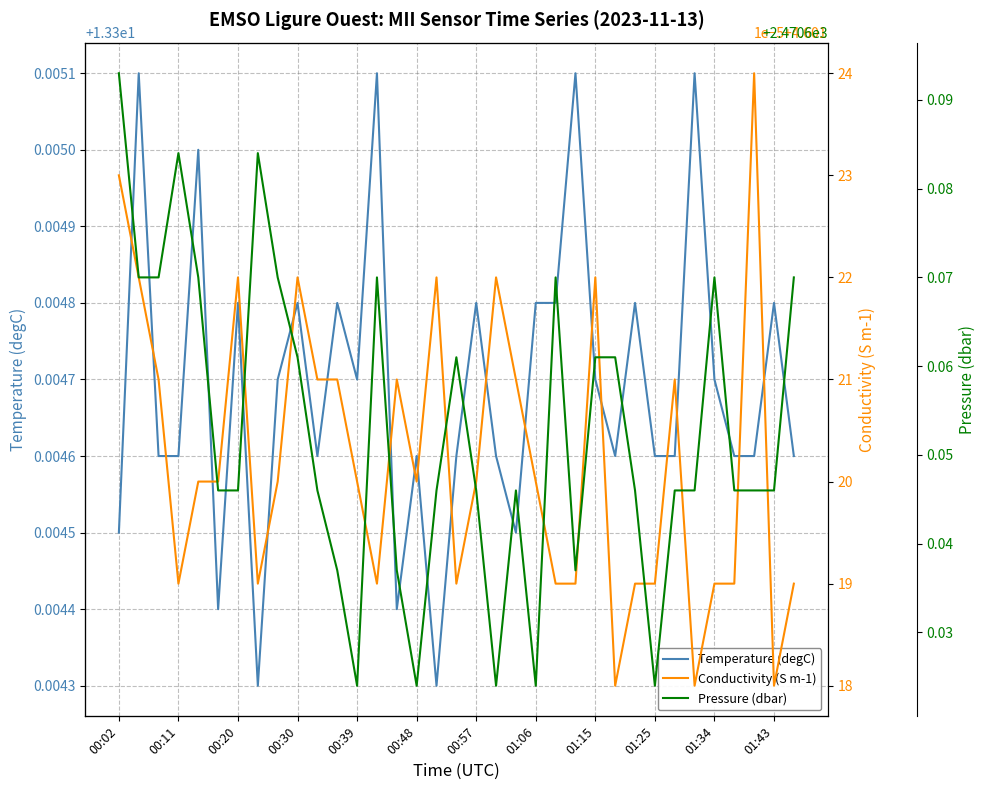

What are all the series names shown in the legend?

Temperature (degC), Conductivity (S m-1), Pressure (dbar)